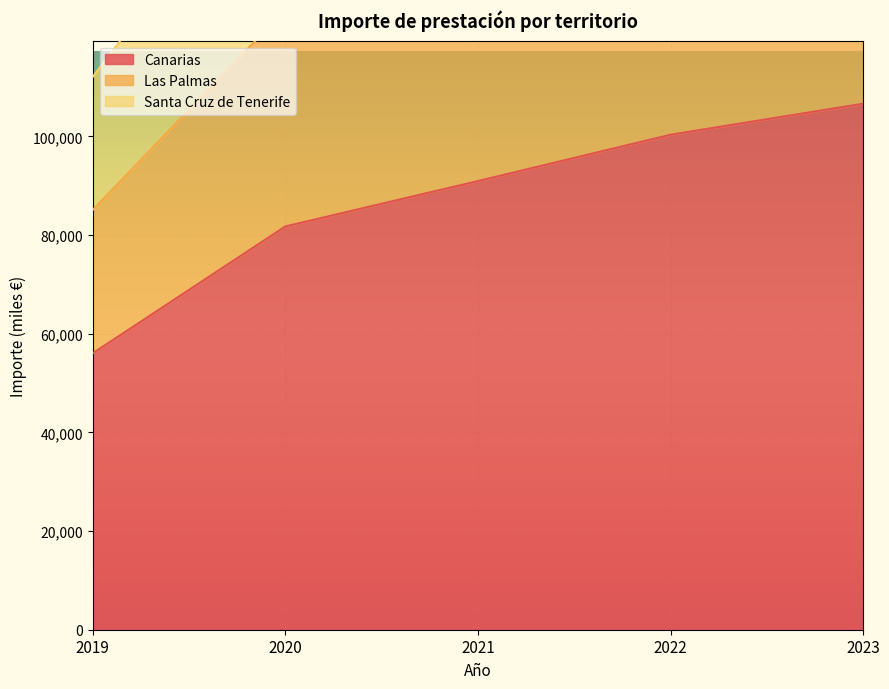

Between 2019 and 2022, which series saw the biggest shift?

Santa Cruz de Tenerife